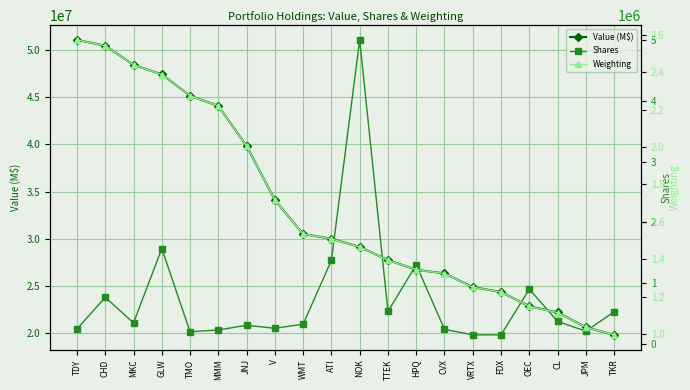

What is the value of the Shares point at the 5th from the left?

201868.0